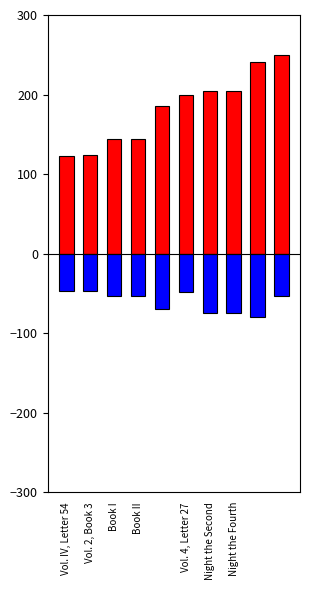

At which category is the sum across all series the highest?

9